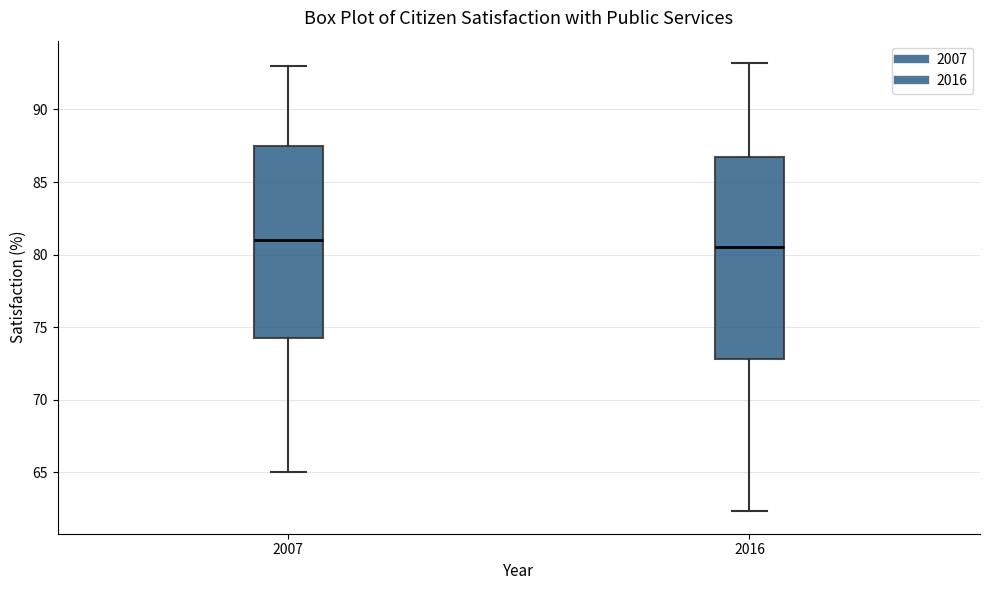

Where does the median line of the box at x = 2007 sit on the y-axis? The values are not printed on the chart, so give them approximately, as read against the axis.

81.0